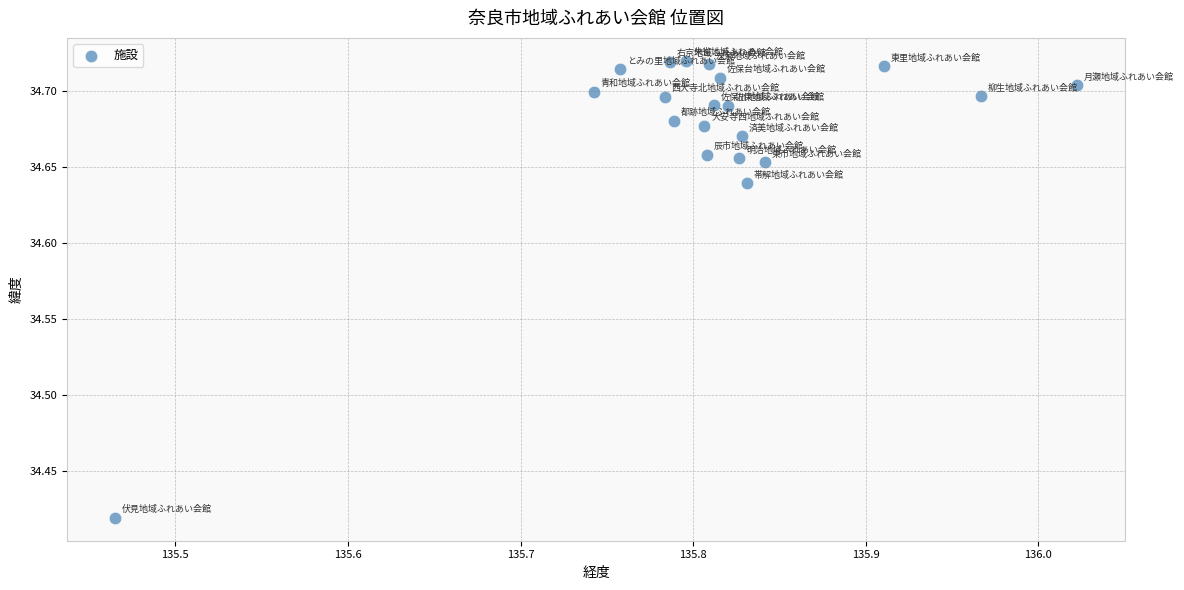

What is the range of Y values (max minus min)?

0.3